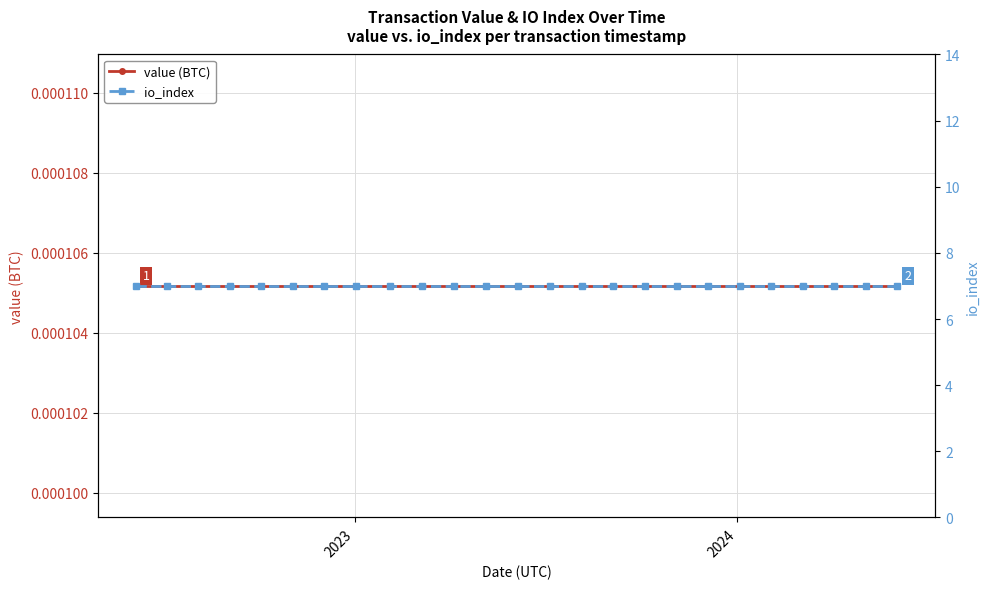

True or false: value (BTC) and io_index intersect in this chart.

False